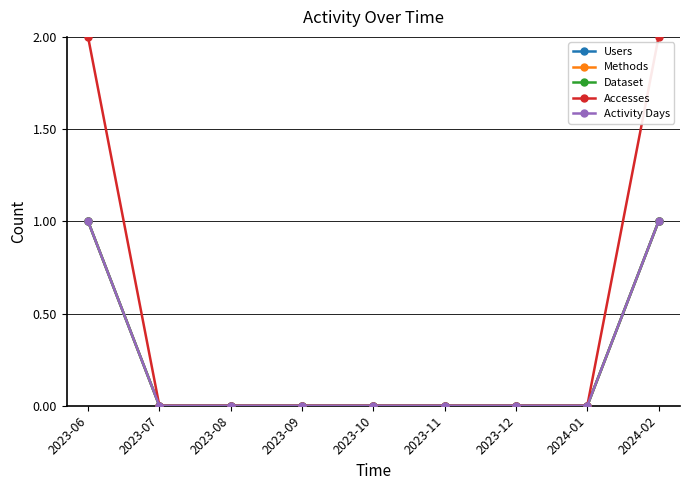

Which series has the largest range (max minus min)?

Accesses